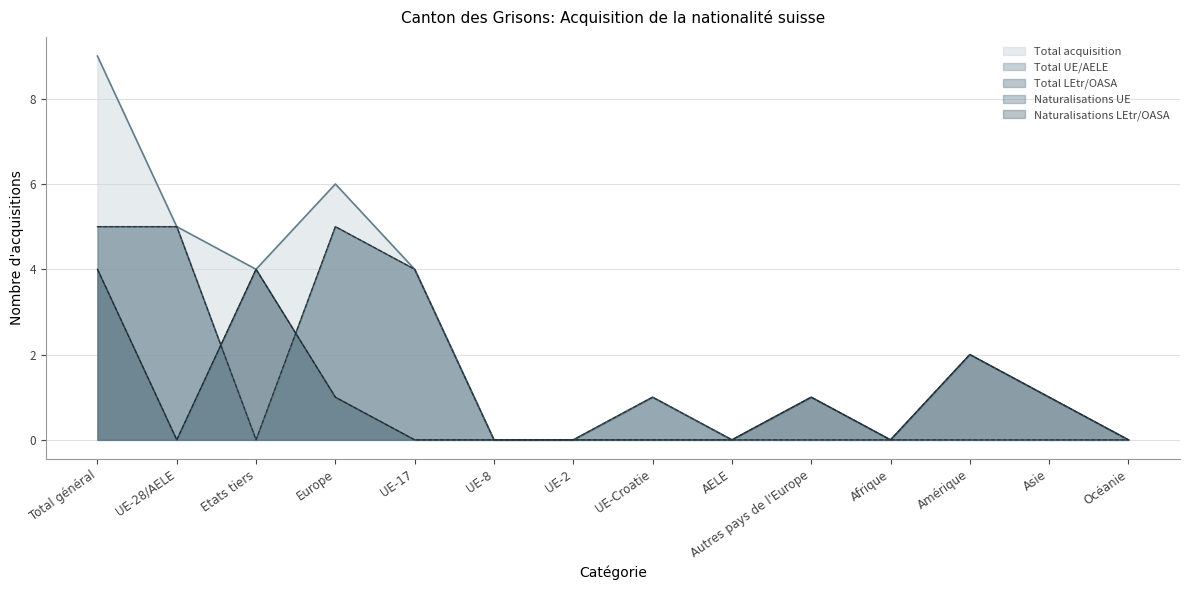

What is the label of the 12th point from the left?

Amérique